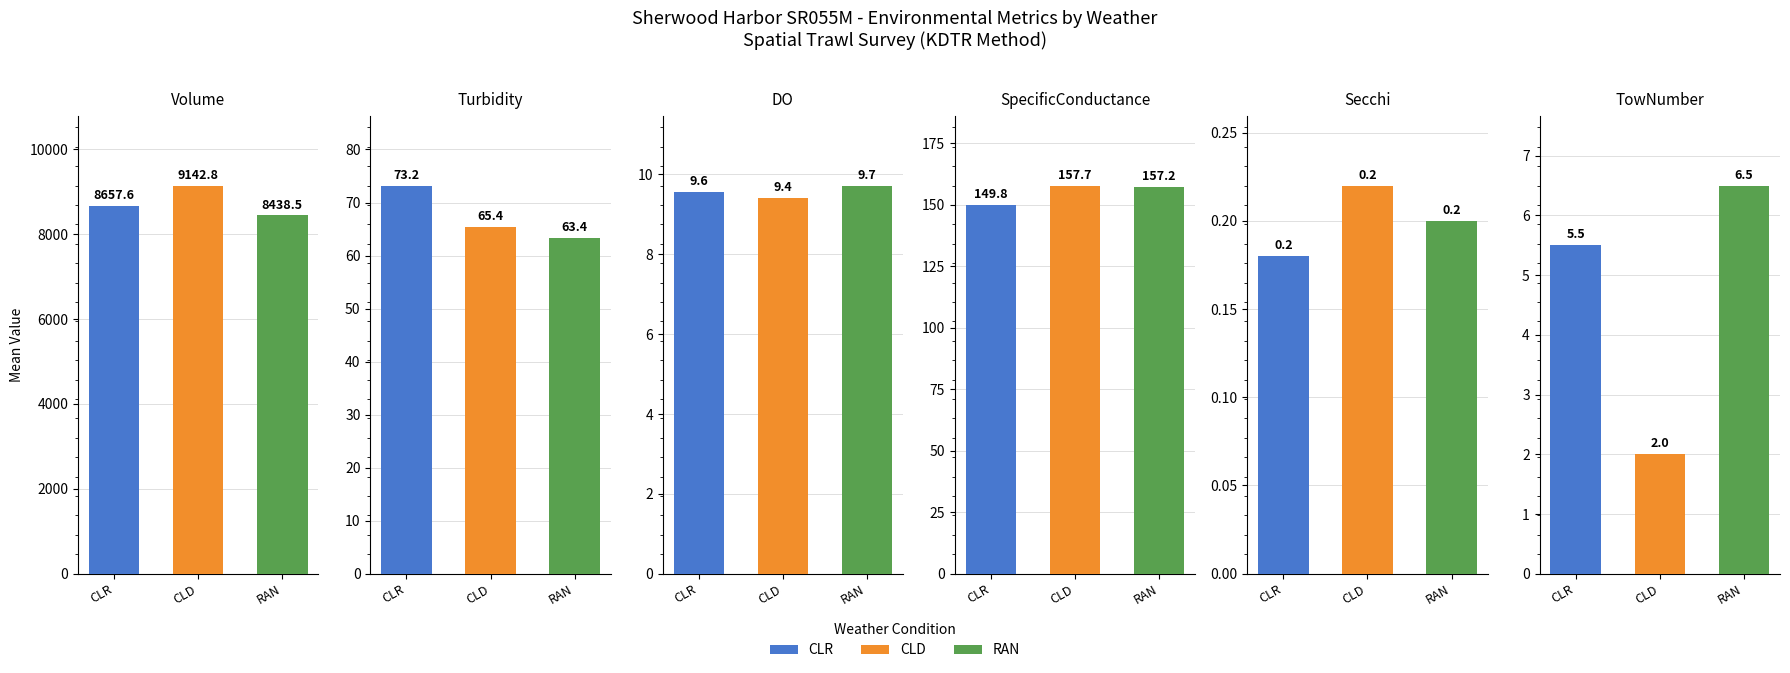

What is the difference between the CLD values at DO and SpecificConductance?

148.3